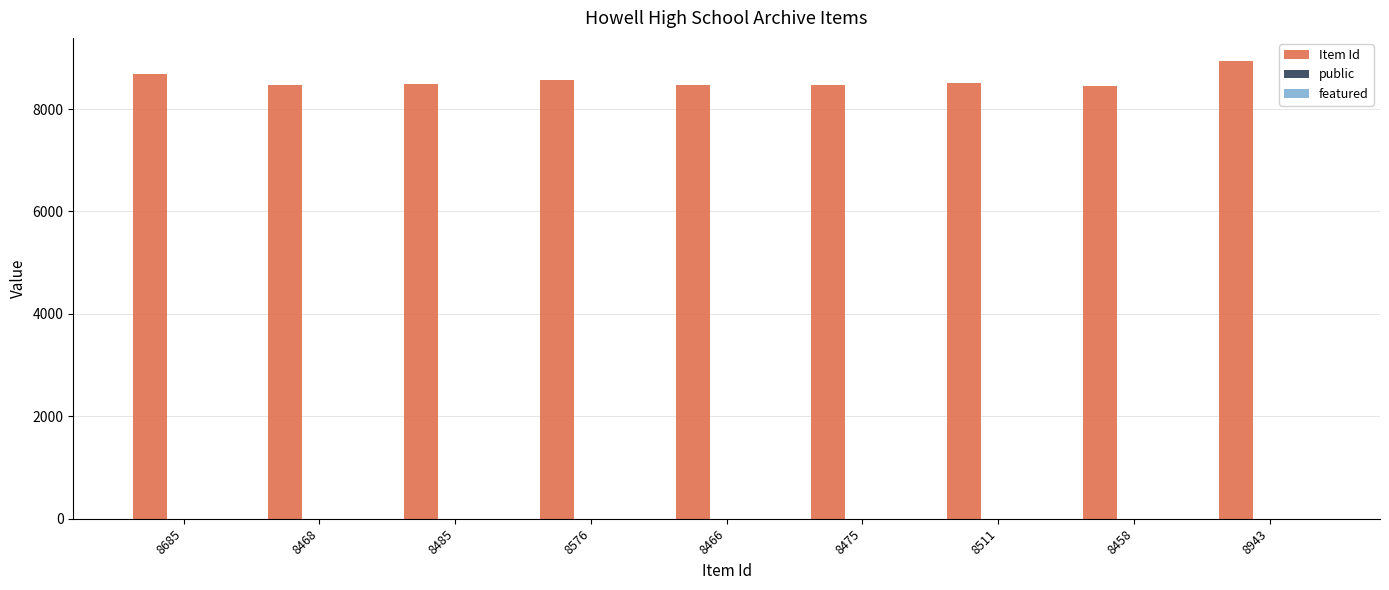

The value of Item Id at 8943 is 8943. True or false?

True